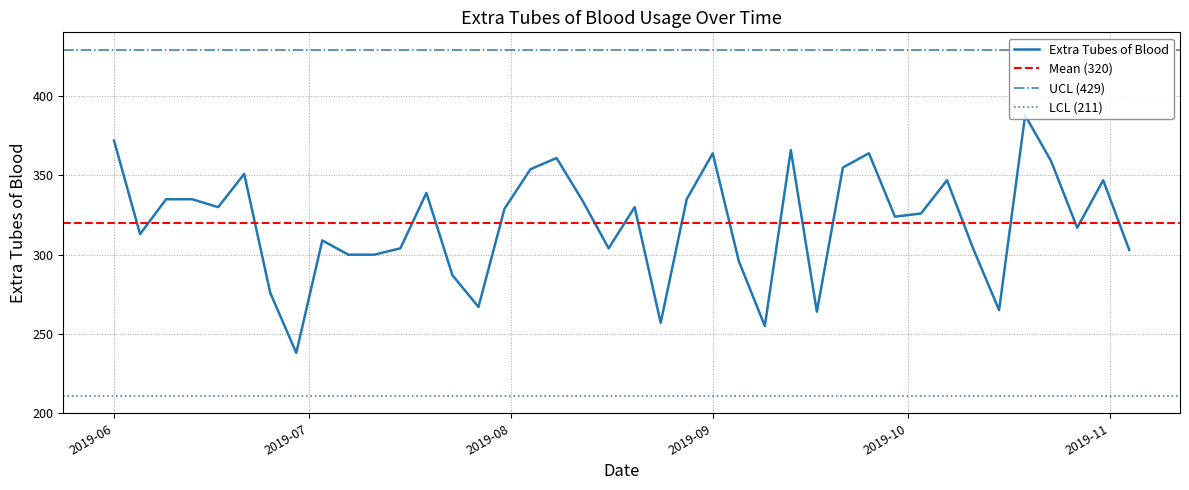

What is the approximate value at 2019-10-31, to the nearest 5?

345